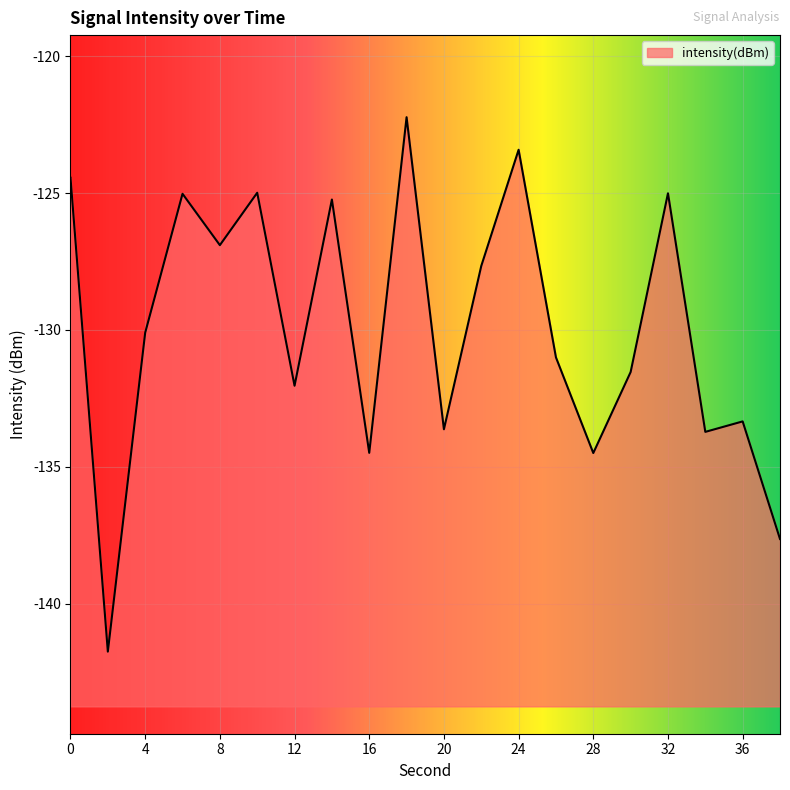

How many values are below -130?

11